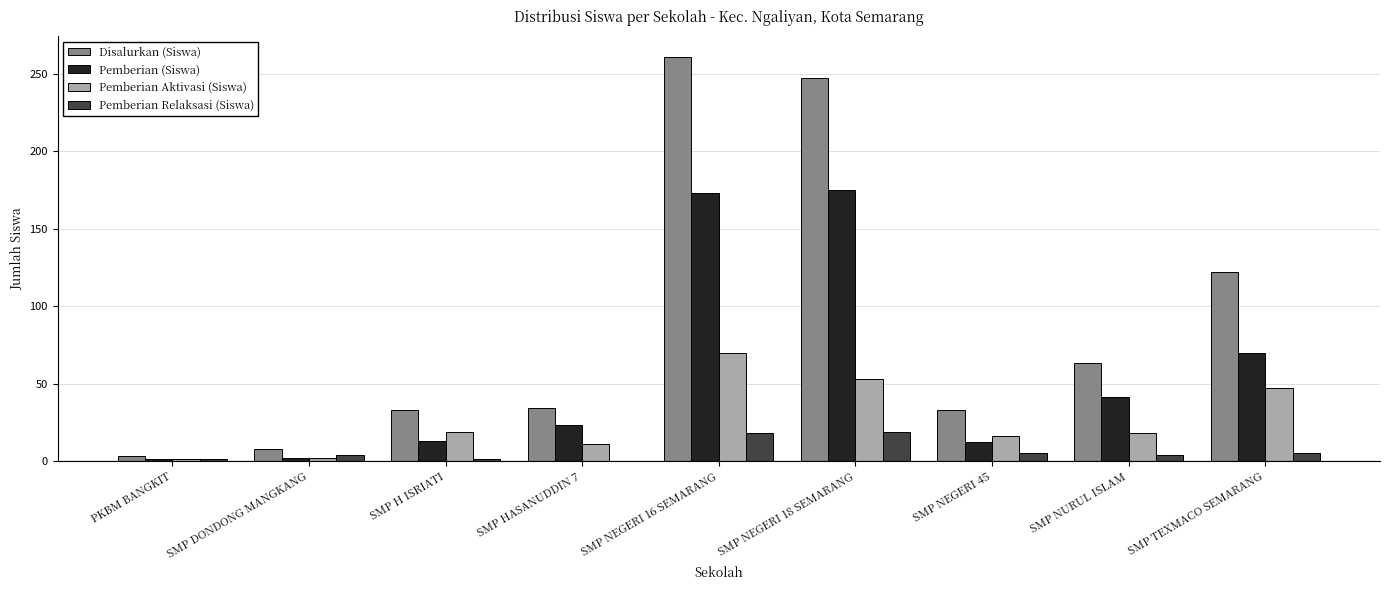

Are the bars horizontal?

No